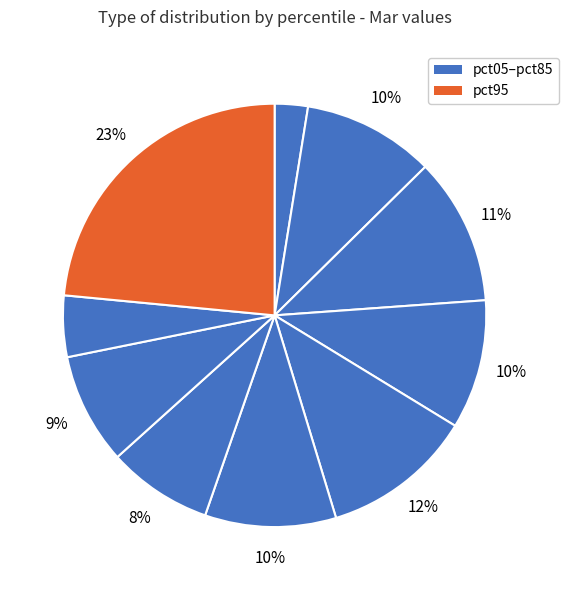

How many segments does this pie chart have?

10